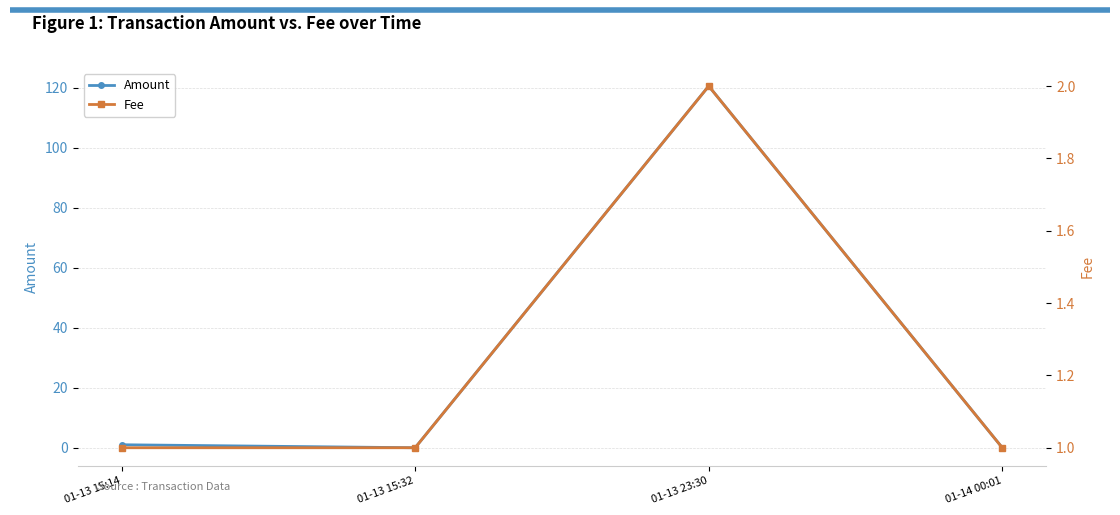

List the labels in order of Fee value, largest first.

01-13 23:30, 01-13 15:14, 01-13 15:32, 01-14 00:01